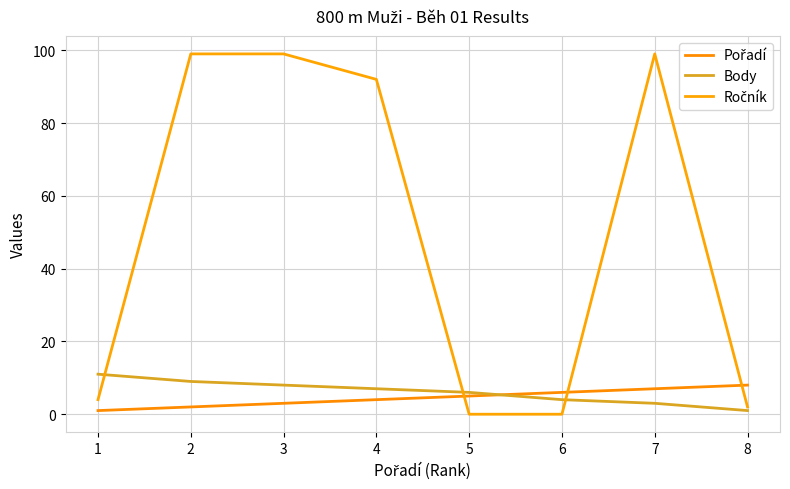

How many values in the Body series are below 7?

4